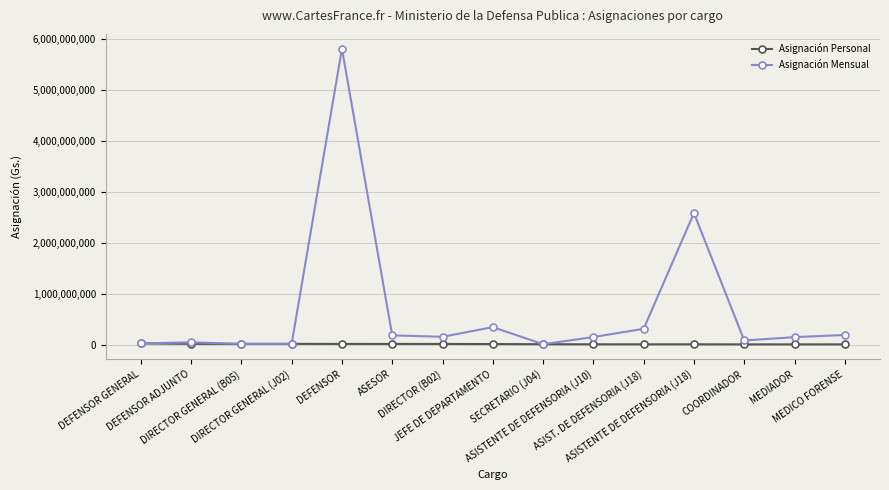

Rank the series at COORDINADOR from highest to lowest value.

Asignación Mensual, Asignación Personal